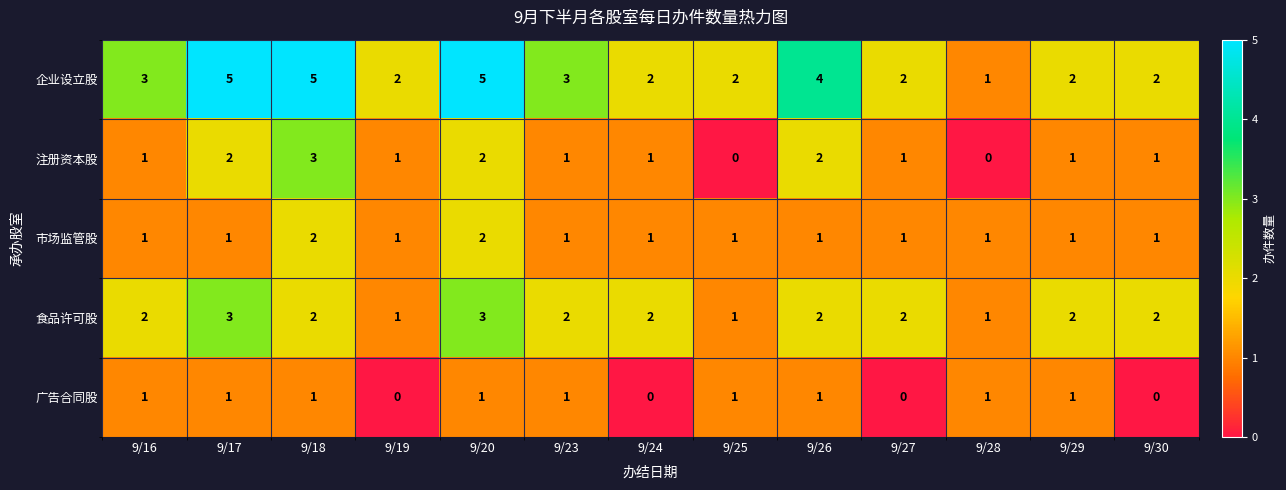

What is the difference between the maximum and minimum values in the 企业设立股 series?

4